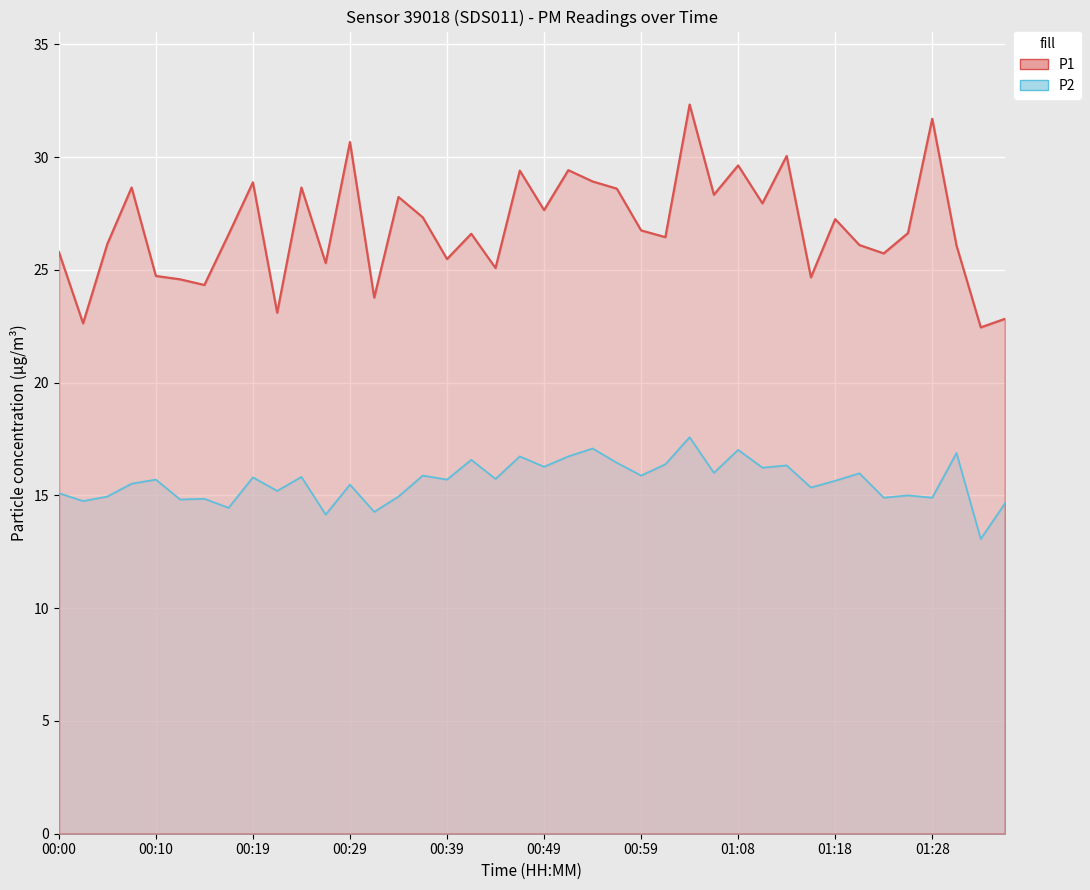

Is it true that P1 equals 26.4 at 01:01?

True